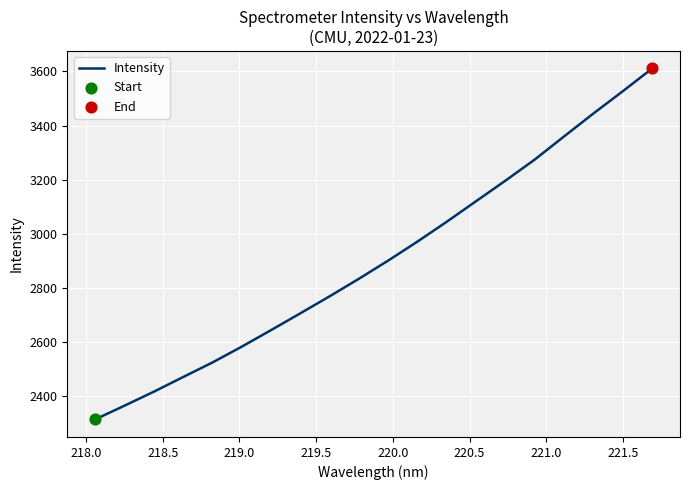

What is the minimum value shown in the chart?

2314.5